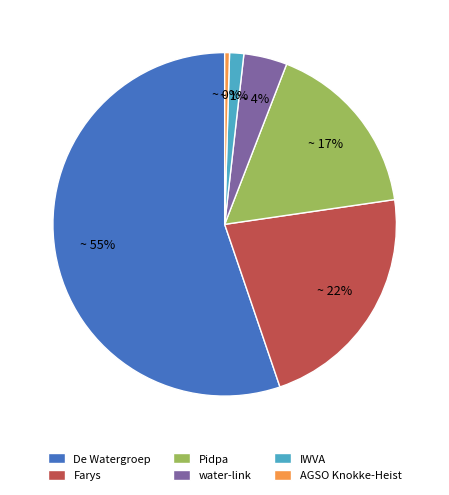

What percentage is the Pidpa slice, to the nearest percent?

17%